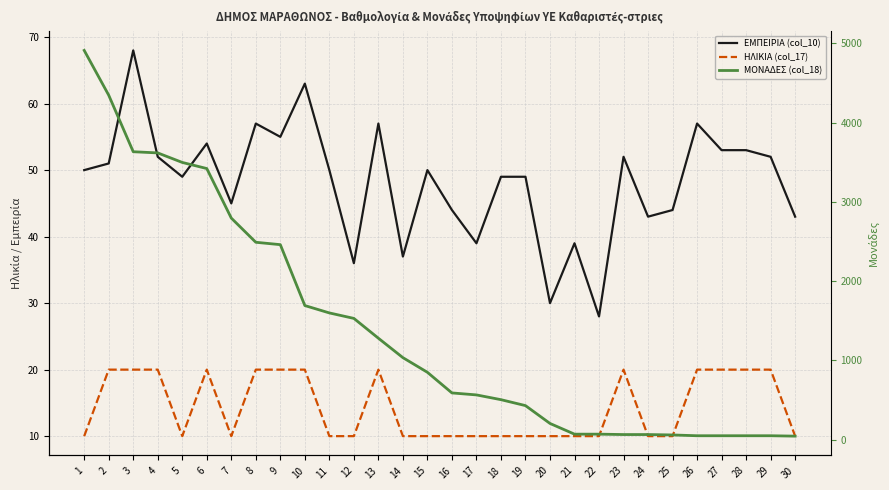

True or false: ΜΟΝΑΔΕΣ (col_18) and ΗΛΙΚΙΑ (col_17) intersect in this chart.

False